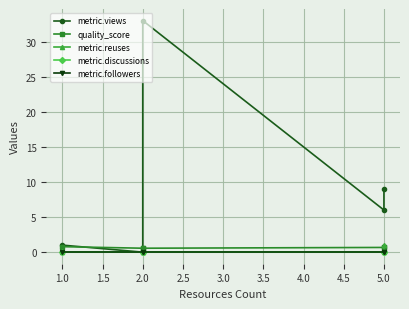

Which category has the lowest value across all series?

2.0